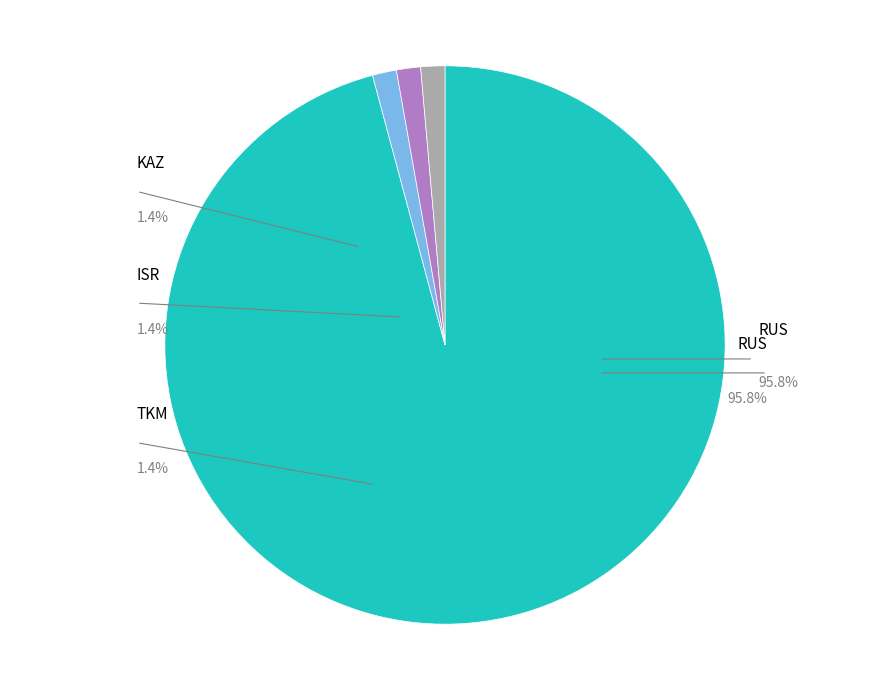

Does ISR account for over 50% of the chart?

No